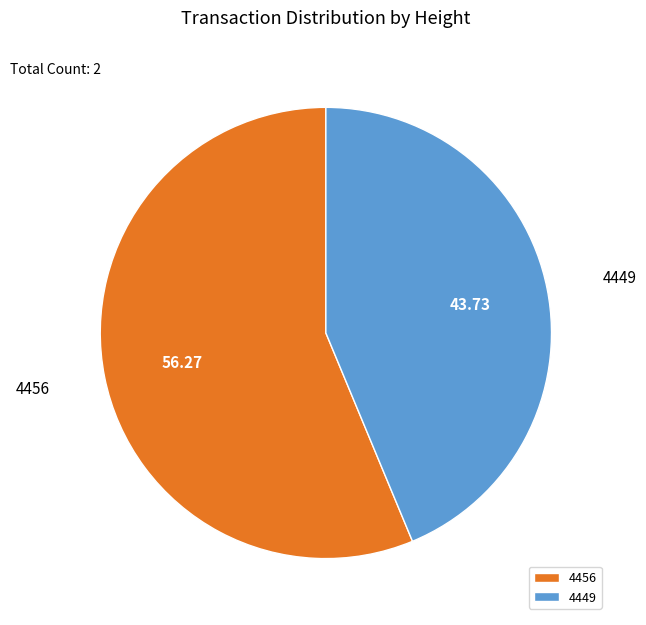

Combined, do 4456 and 4449 account for over 50%?

Yes